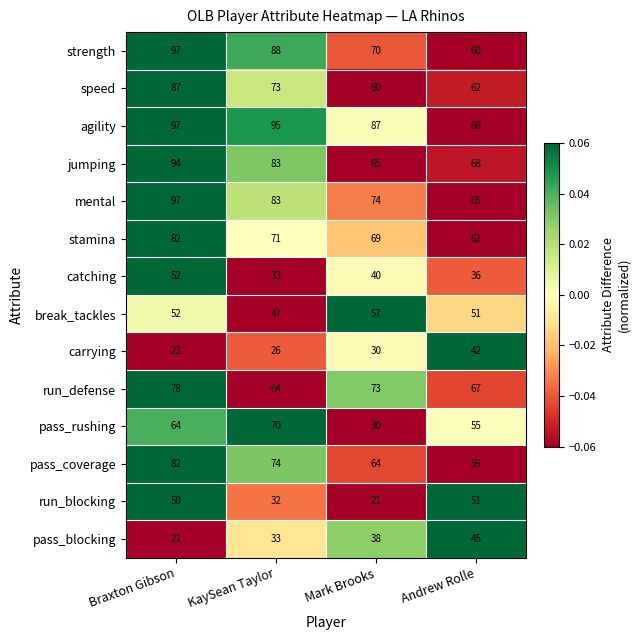

What is the greatest value displayed?

97